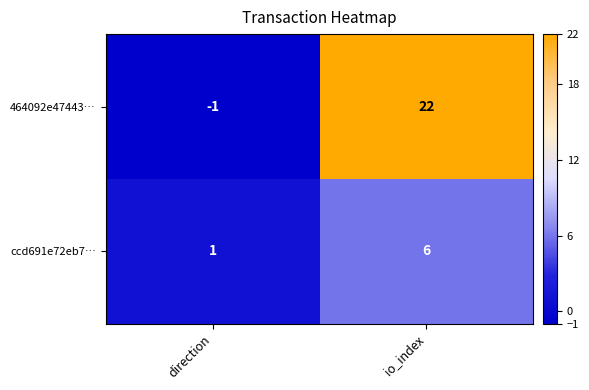

Is the value of 464092e47443… at io_index greater than the value of ccd691e72eb7… at direction?

Yes